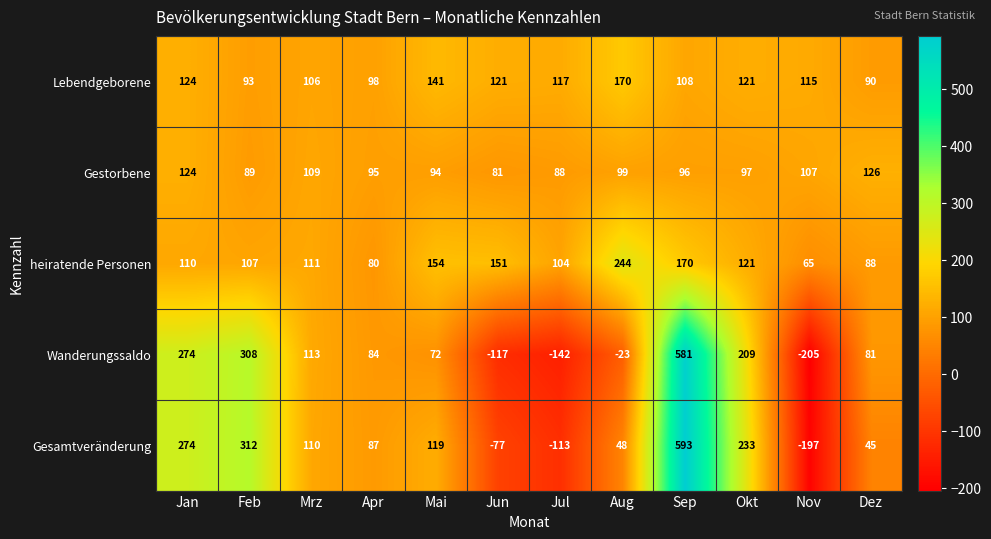

At which category is the sum across all series the highest?

Sep